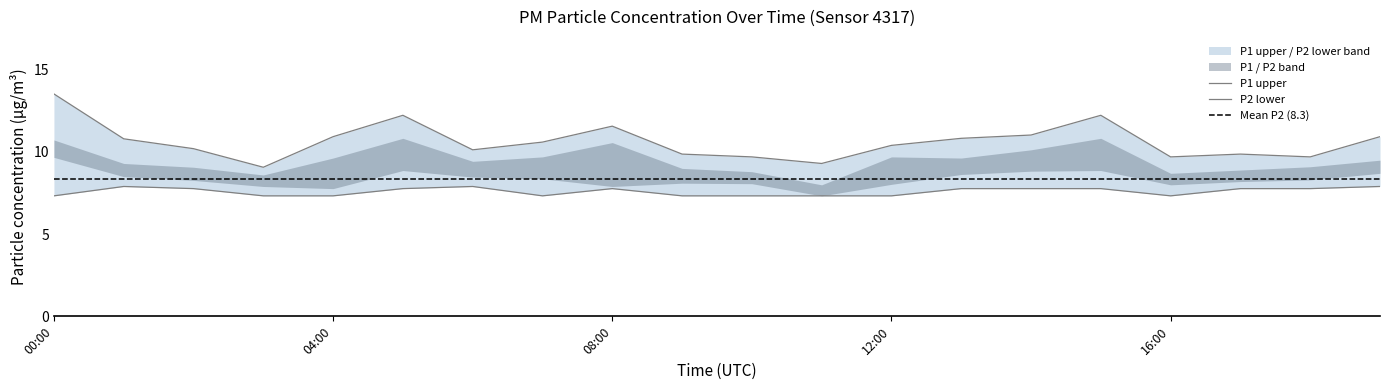

What is the approximate value of P2_lower at 10:00?

7.3